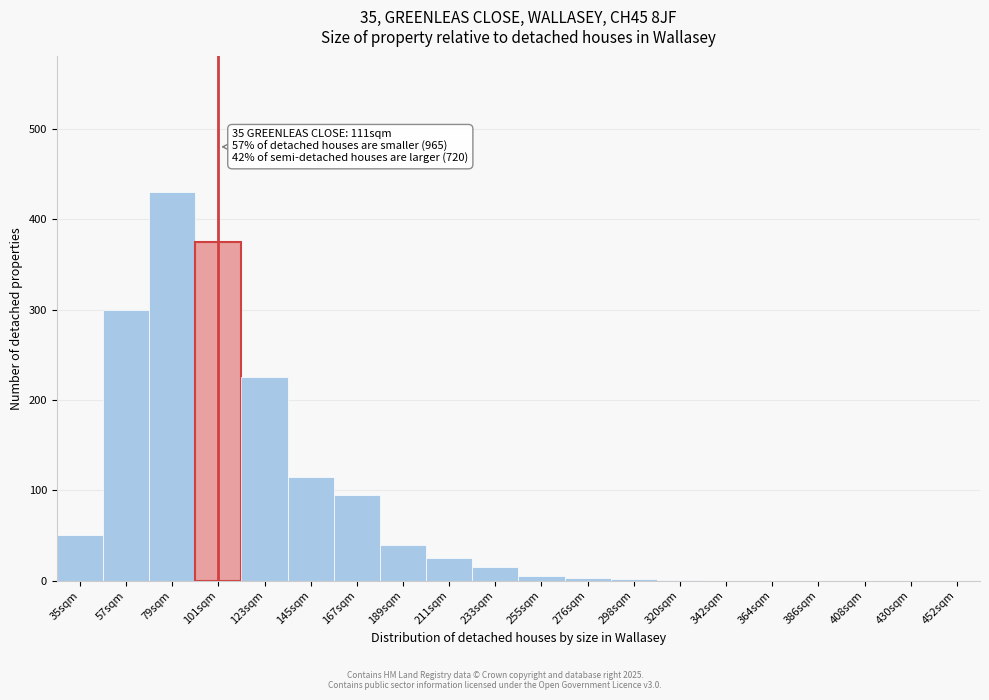

What is the maximum value shown in the chart?

430